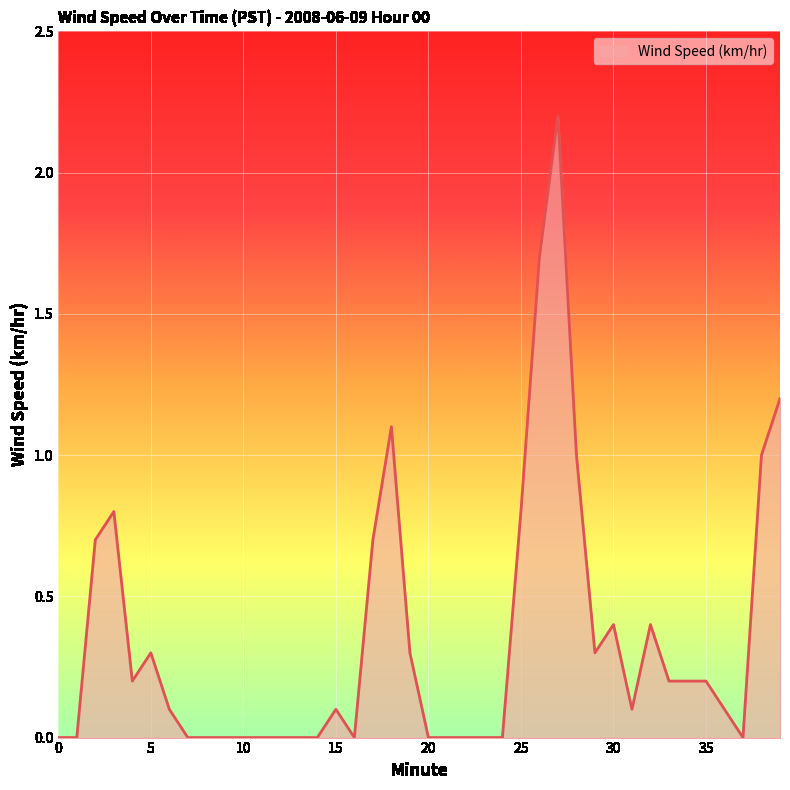

What is the difference between the maximum and minimum values?

2.2